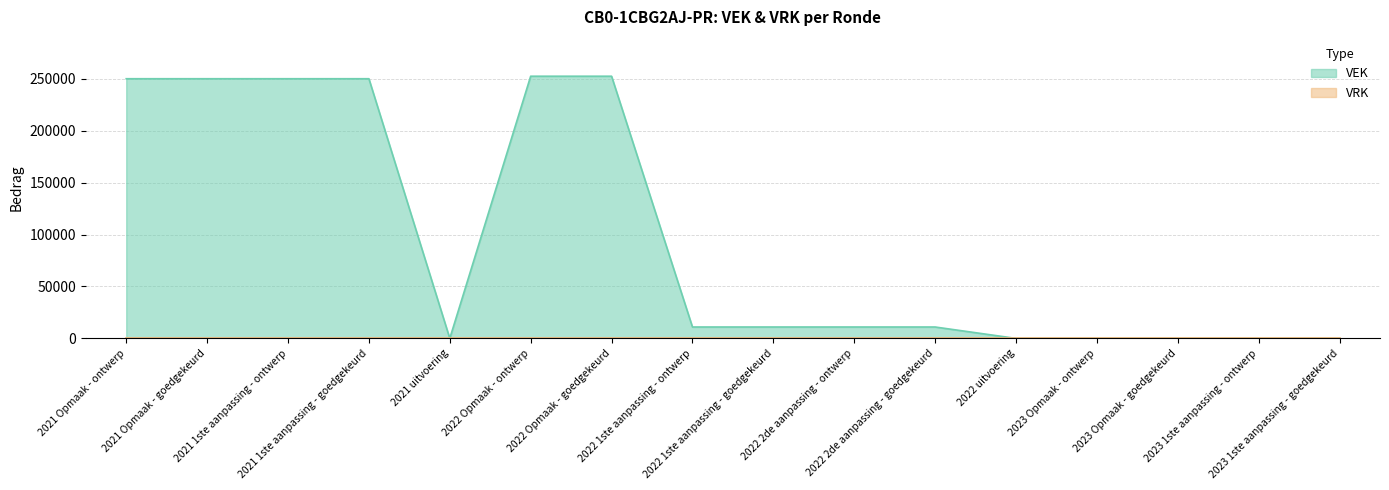

The chart shows a value of 252412 at 2022 Opmaak - goedgekeurd. True or false?

True